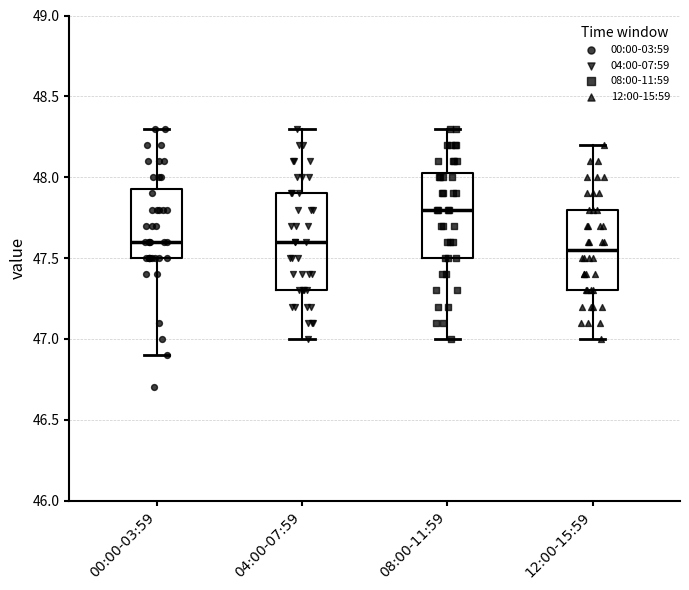

Reading left to right, read every box against the y-axis: the position of its median line, the range the box covers, and the ends of its whiskers. The values are not printed on the chart, so give them approximately, as read against the axis.

00:00-03:59: median 47.60, box 47.50 to 47.95, whiskers 46.90 to 48.30
04:00-07:59: median 47.60, box 47.30 to 47.90, whiskers 47.00 to 48.30
08:00-11:59: median 47.80, box 47.50 to 48.05, whiskers 47.00 to 48.30
12:00-15:59: median 47.55, box 47.30 to 47.80, whiskers 47.00 to 48.20